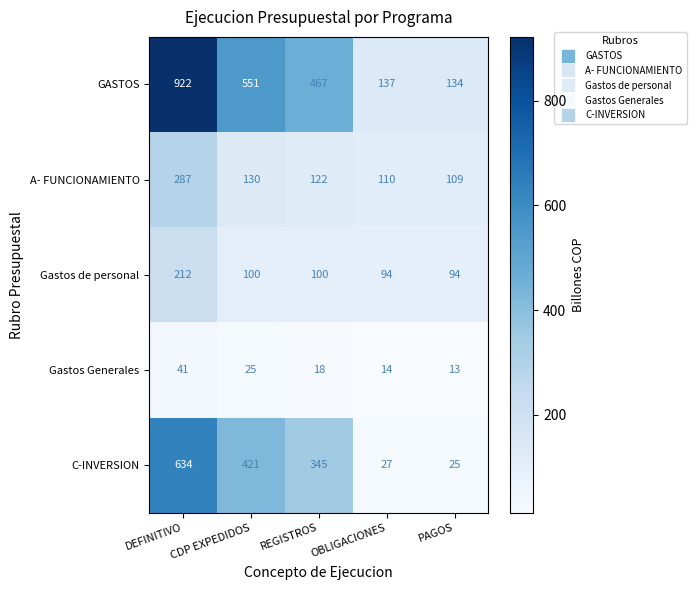

What is the difference between the maximum and minimum values in the A- FUNCIONAMIENTO series?

178